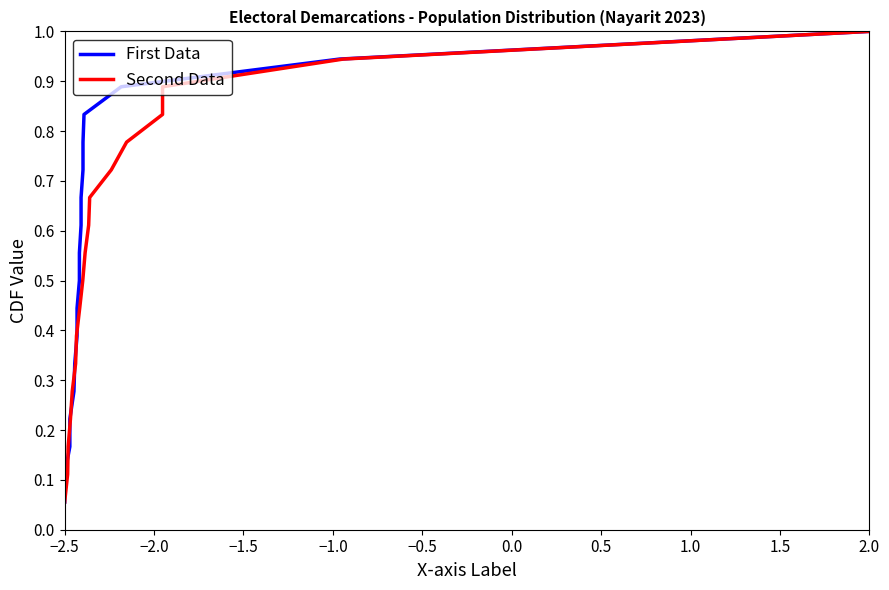

What is the label of the 7th point from the left?

0.5